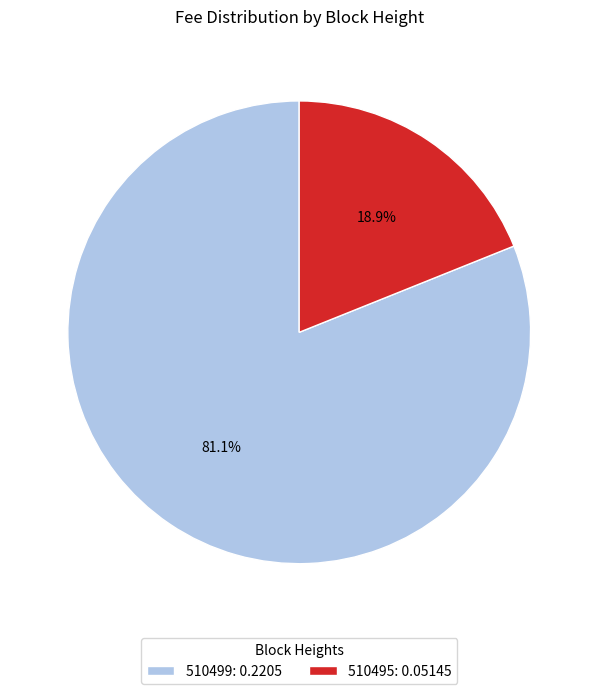

What is the smallest slice in the pie chart?

510495